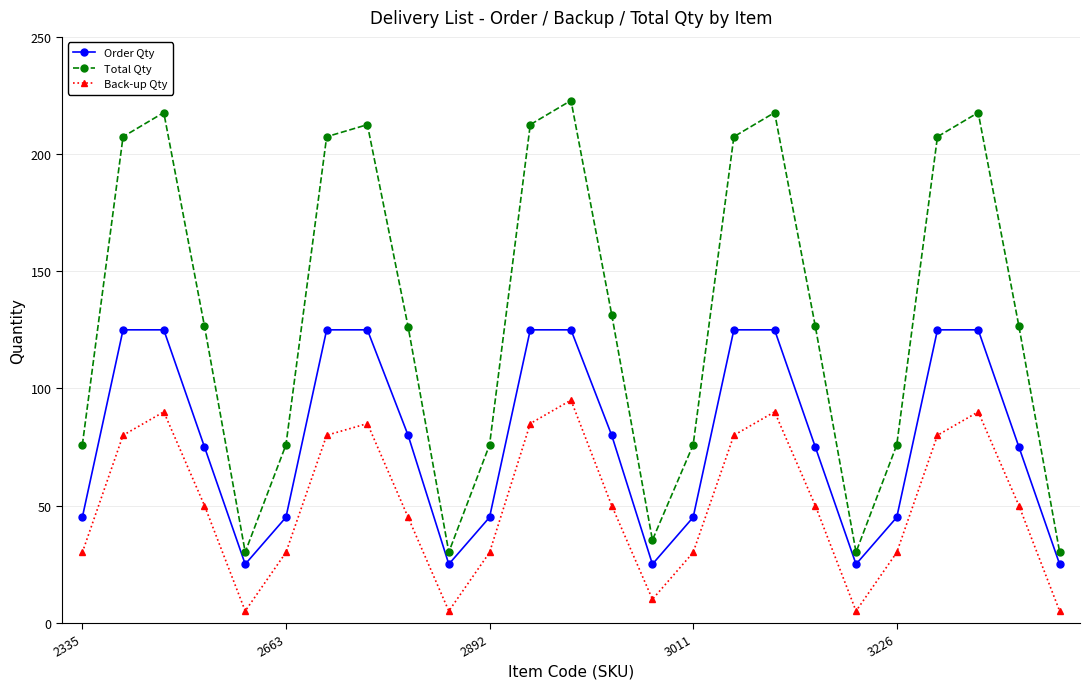

How many lines are shown in the chart?

3